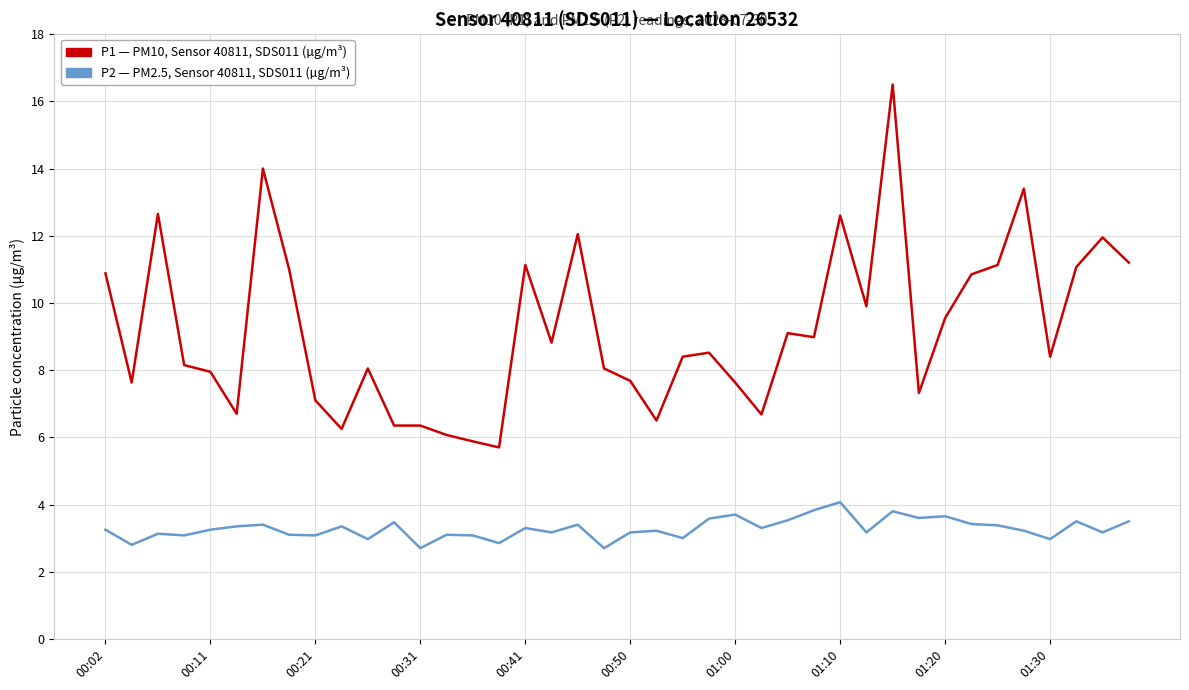

What is the minimum value shown in the chart?

2.7